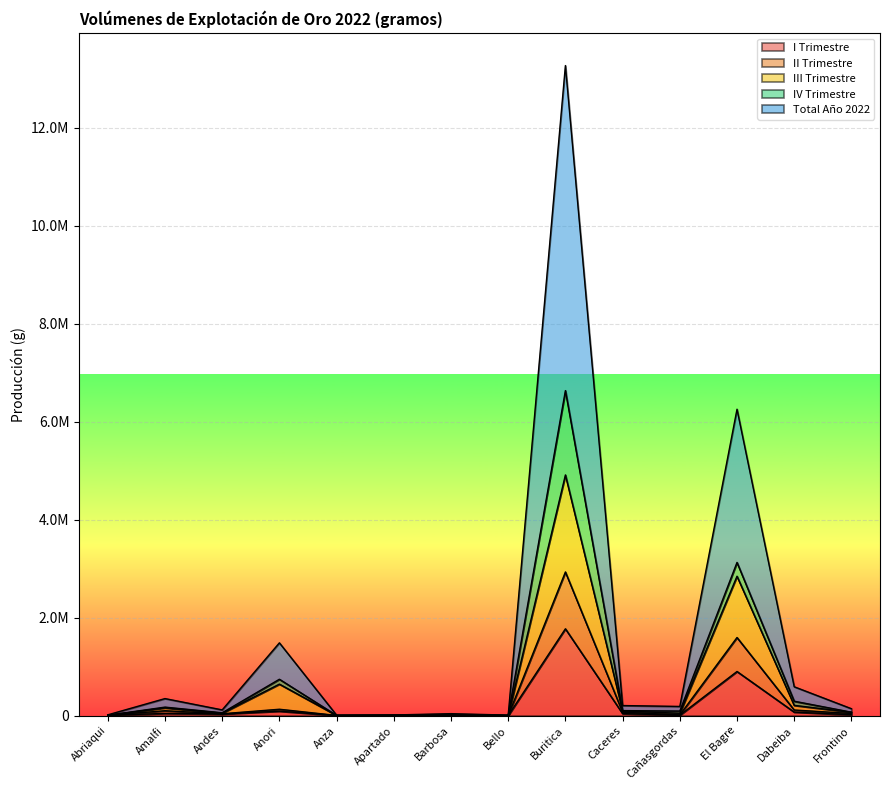

What is the sum of the III Trimestre values at Caceres and Barbosa?

116125.4